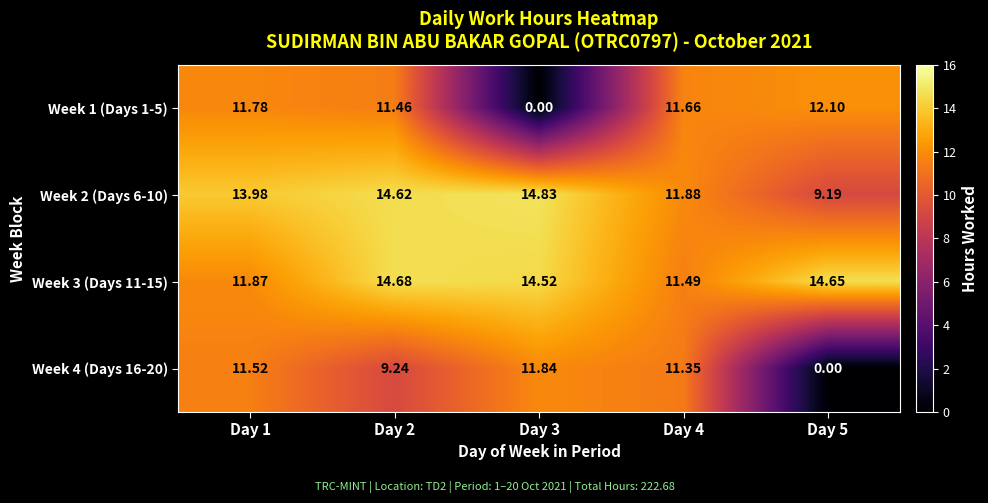

Count the number of categories in the chart.

5